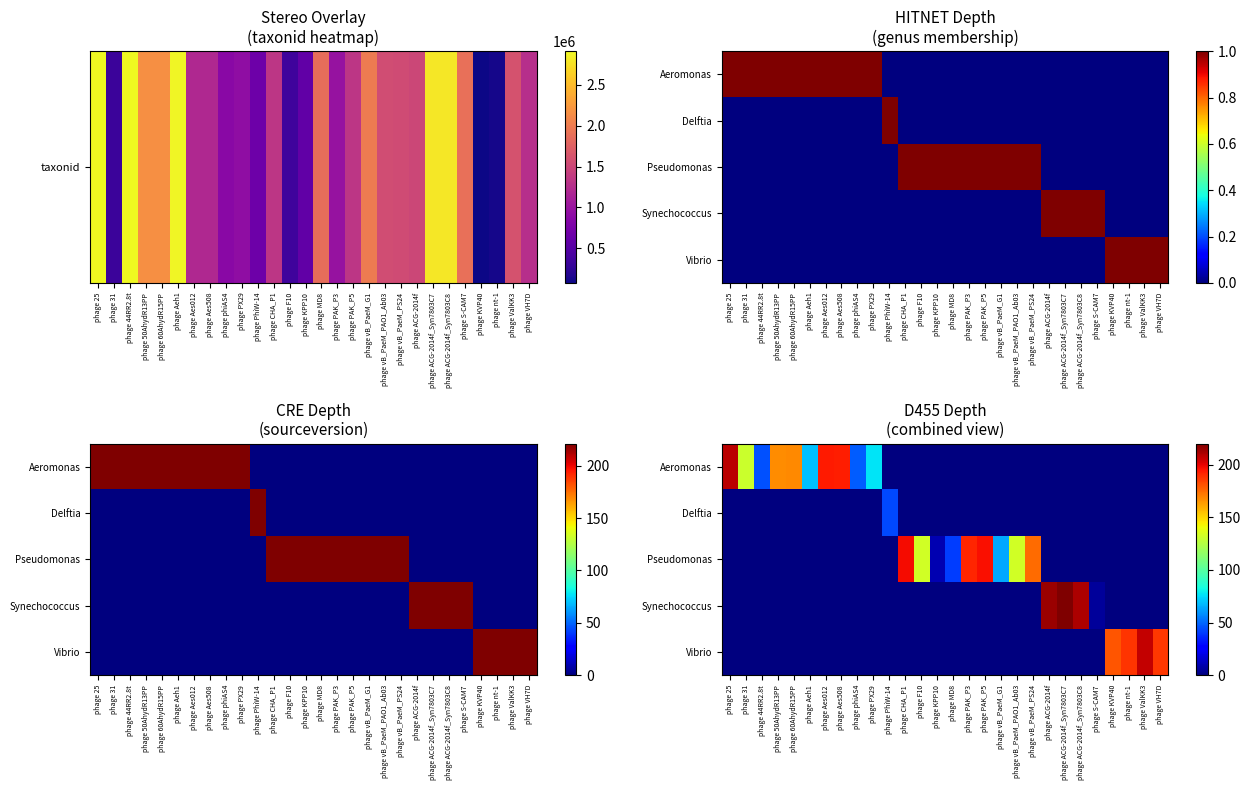

Rank the categories by Delftia value from highest to lowest.

phage PhiW-14, phage 25, phage 31, phage 44RR2.8t, phage 50AhydR13PP, phage 60AhydR15PP, phage Aeh1, phage Aes012, phage Aes508, phage phiAS4, phage PX29, phage CHA_P1, phage F10, phage KPP10, phage MD8, phage PAK_P3, phage PAK_P5, phage vB_PaeM_G1, phage vB_PaeM_PAO1_Ab03, phage vB_PaeM_PS24, phage ACG-2014f, phage ACG-2014f_Syn7803C7, phage ACG-2014f_Syn7803C8, phage S-CAM7, phage KVP40, phage nt-1, phage ValKK3, phage VH7D